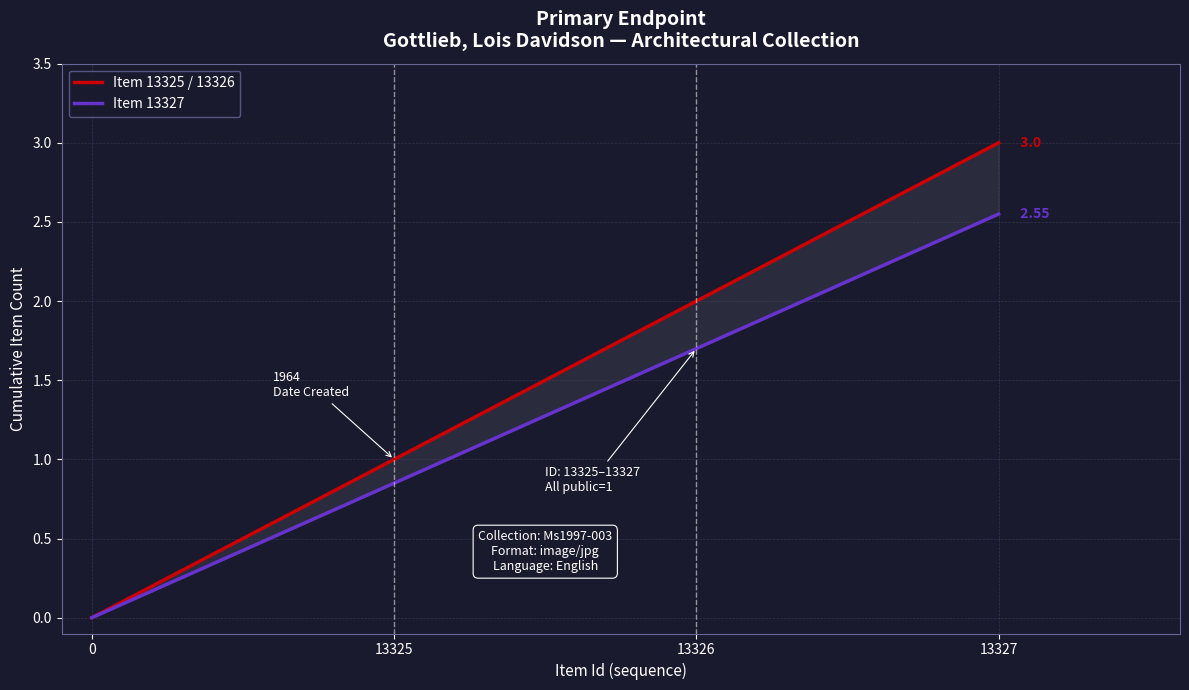

Reading left to right, extract all data points from this chart.

Item 13325 / 13326: 0=0.0	13325=1.0	13326=2.0	13327=3.0
Item 13327: 0=0.0	13325=0.8	13326=1.7	13327=2.5